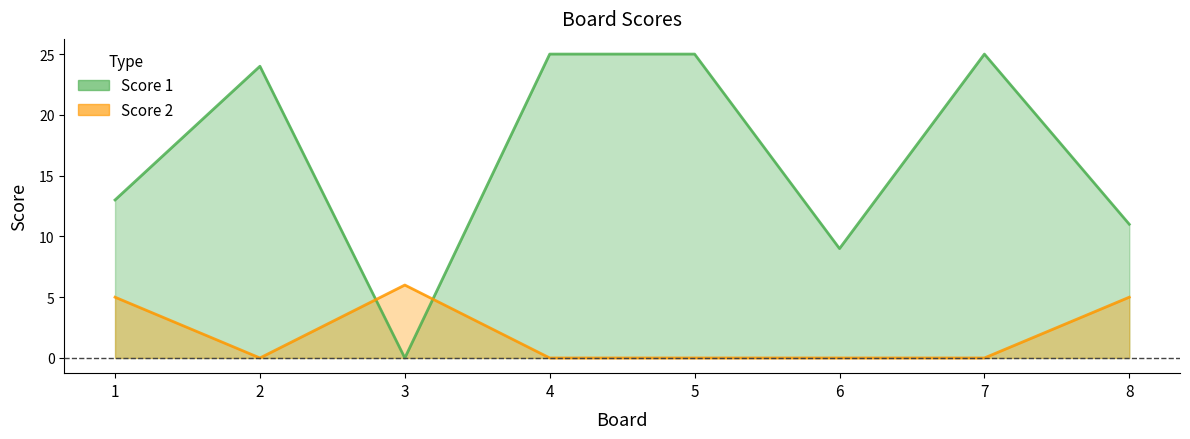

At which category is the sum across all series the highest?

4